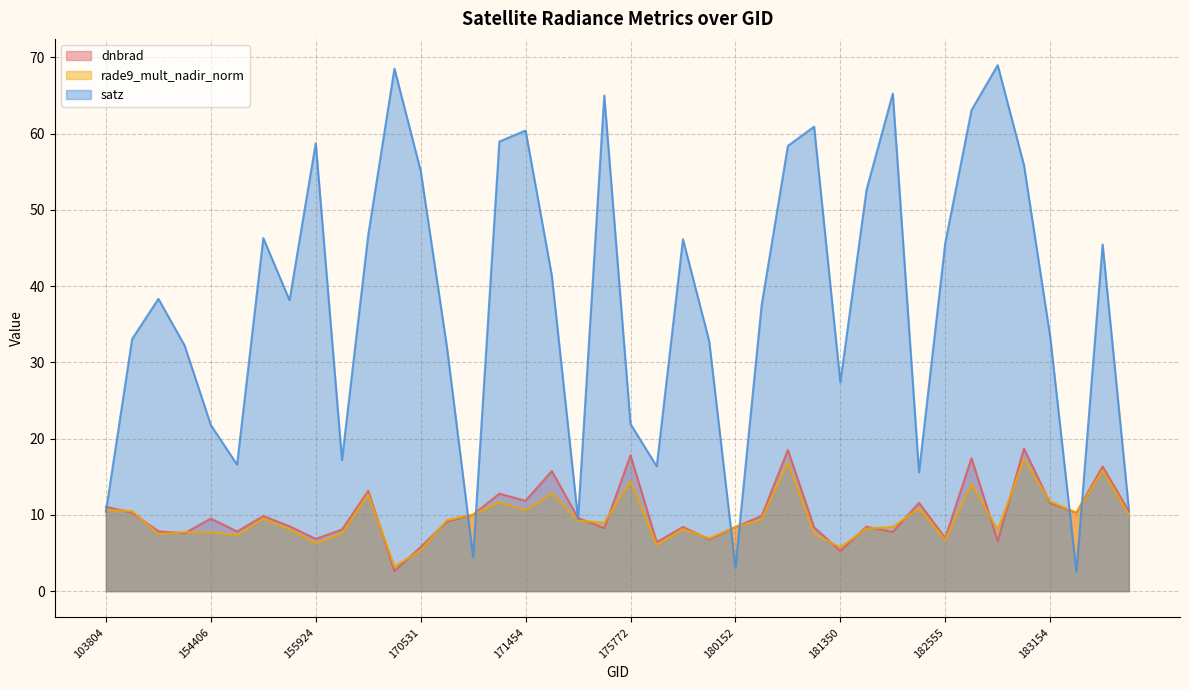

How many interior local peaks does the dnbrad series have?

13